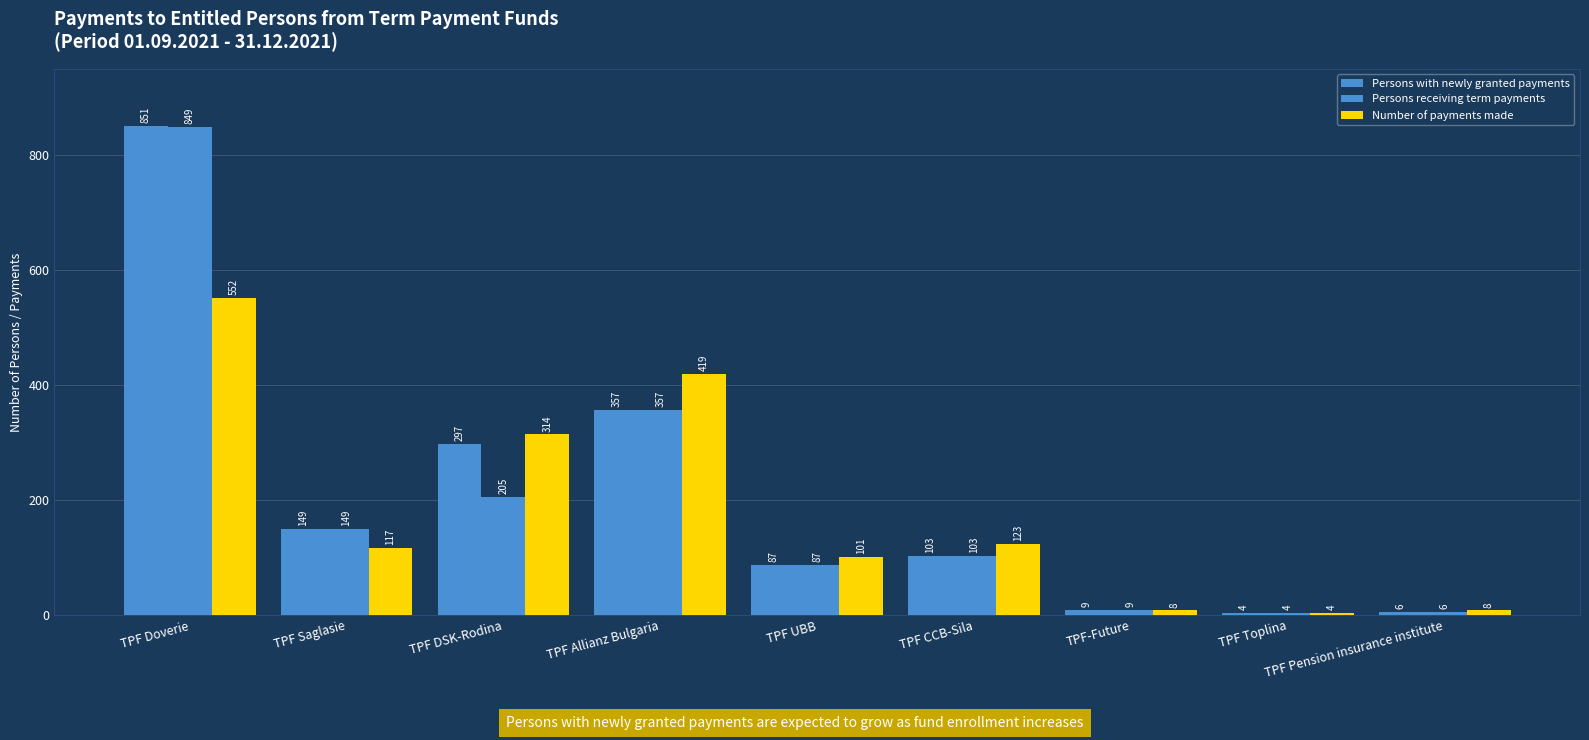

Rank the series at TPF Toplina from highest to lowest value.

Persons with newly granted payments, Persons receiving term payments, Number of payments made